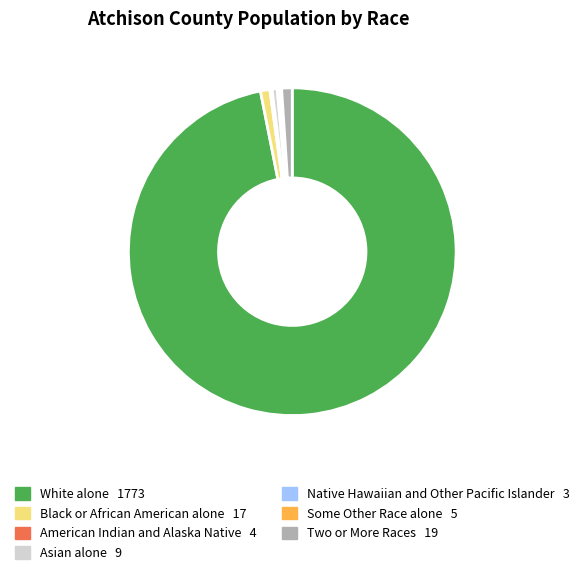

What is the largest slice in the pie chart?

White alone